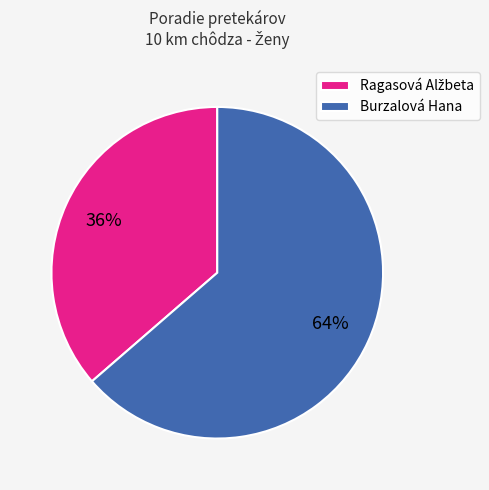

Is it true that Burzalová Hana is 52% of the pie?

False